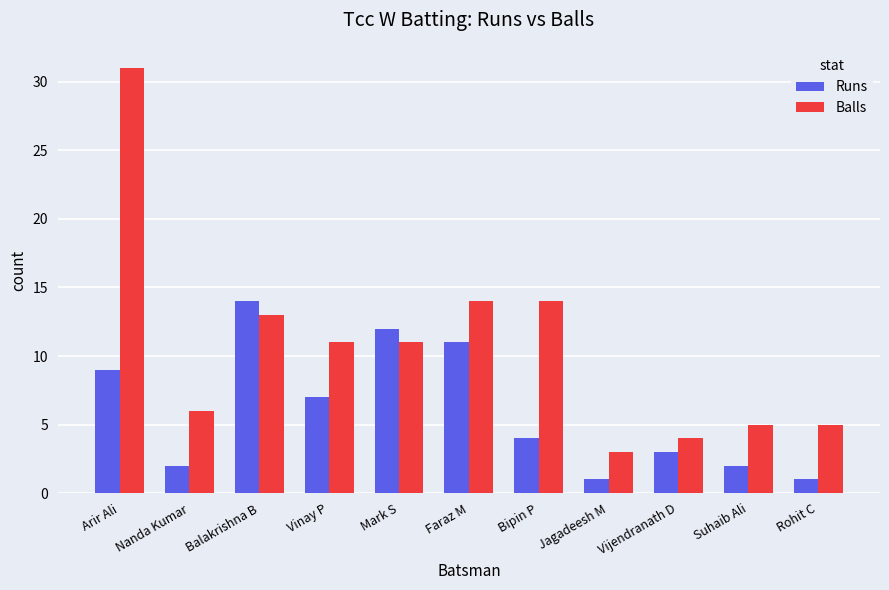

Read the Balls value at Suhaib Ali.

5